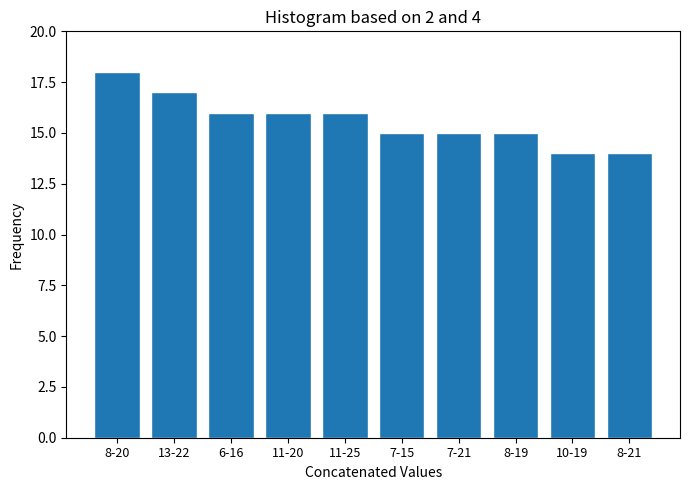

Reading left to right, extract all data points from this chart.

18	17	16	16	16	15	15	15	14	14